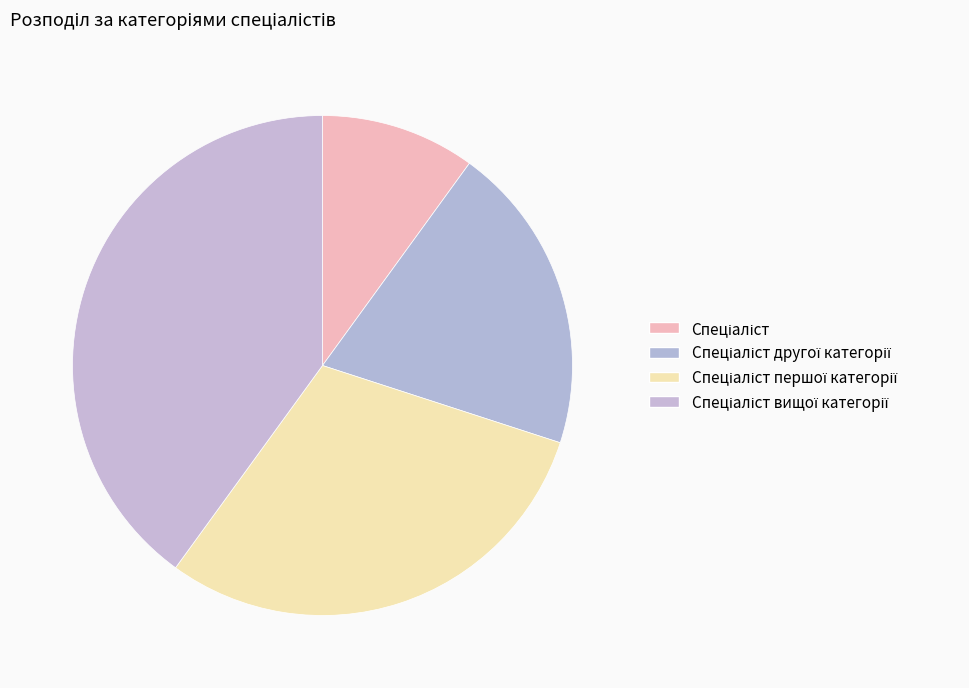

How many segments does this pie chart have?

4